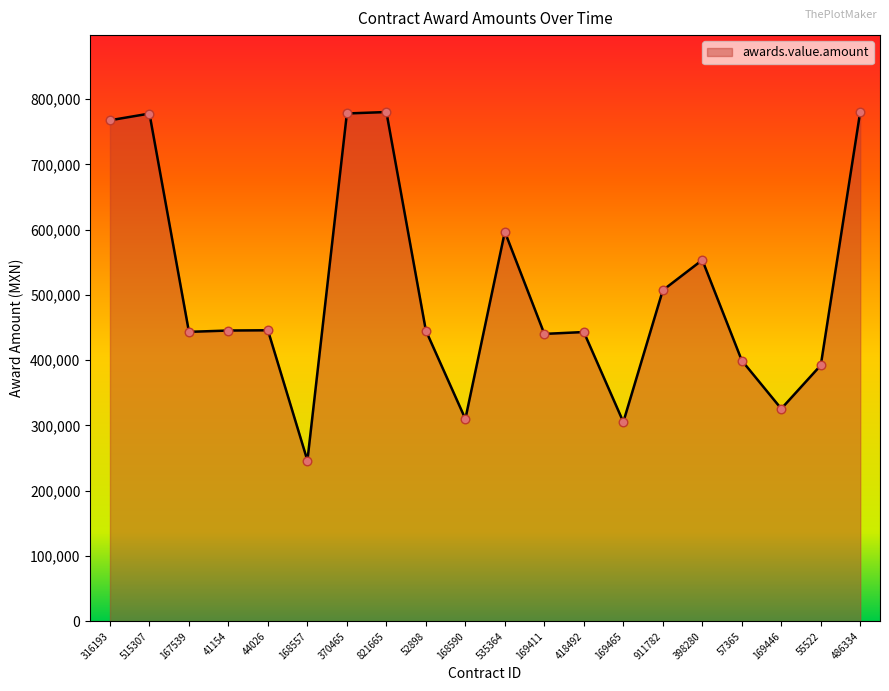

Approximately how many times larger is the value at 55522 compared to 169411?

0.9